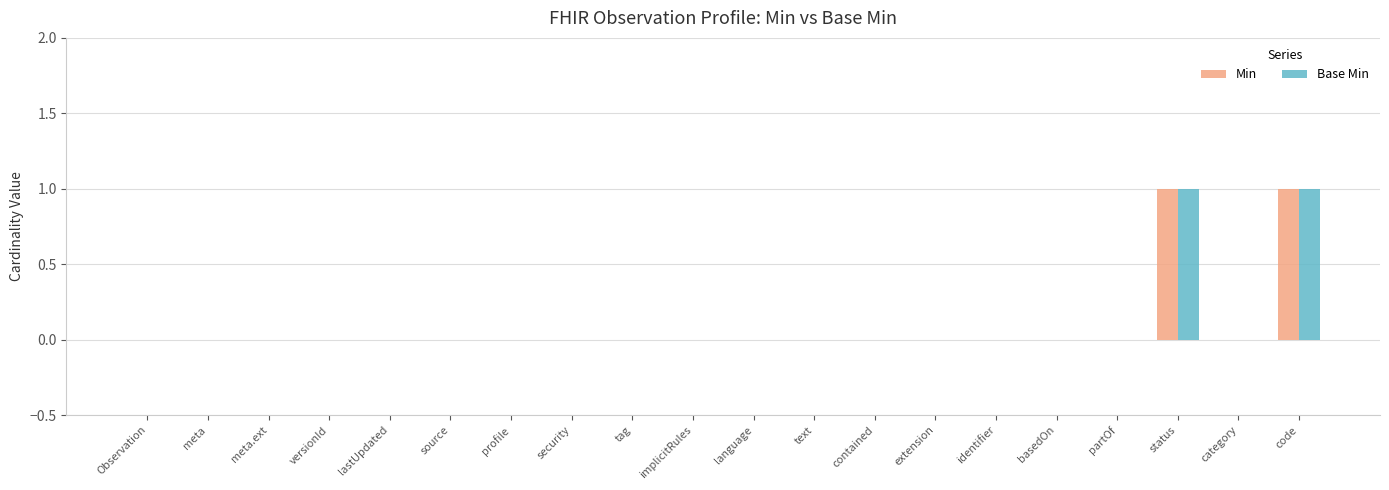

Reading left to right, transcribe all the data shown in this chart.

Min: Observation=0	meta=0	meta.ext=0	versionId=0	lastUpdated=0	source=0	profile=0	security=0	tag=0	implicitRules=0	language=0	text=0	contained=0	extension=0	identifier=0	basedOn=0	partOf=0	status=1	category=0	code=1
Base Min: Observation=0	meta=0	meta.ext=0	versionId=0	lastUpdated=0	source=0	profile=0	security=0	tag=0	implicitRules=0	language=0	text=0	contained=0	extension=0	identifier=0	basedOn=0	partOf=0	status=1	category=0	code=1